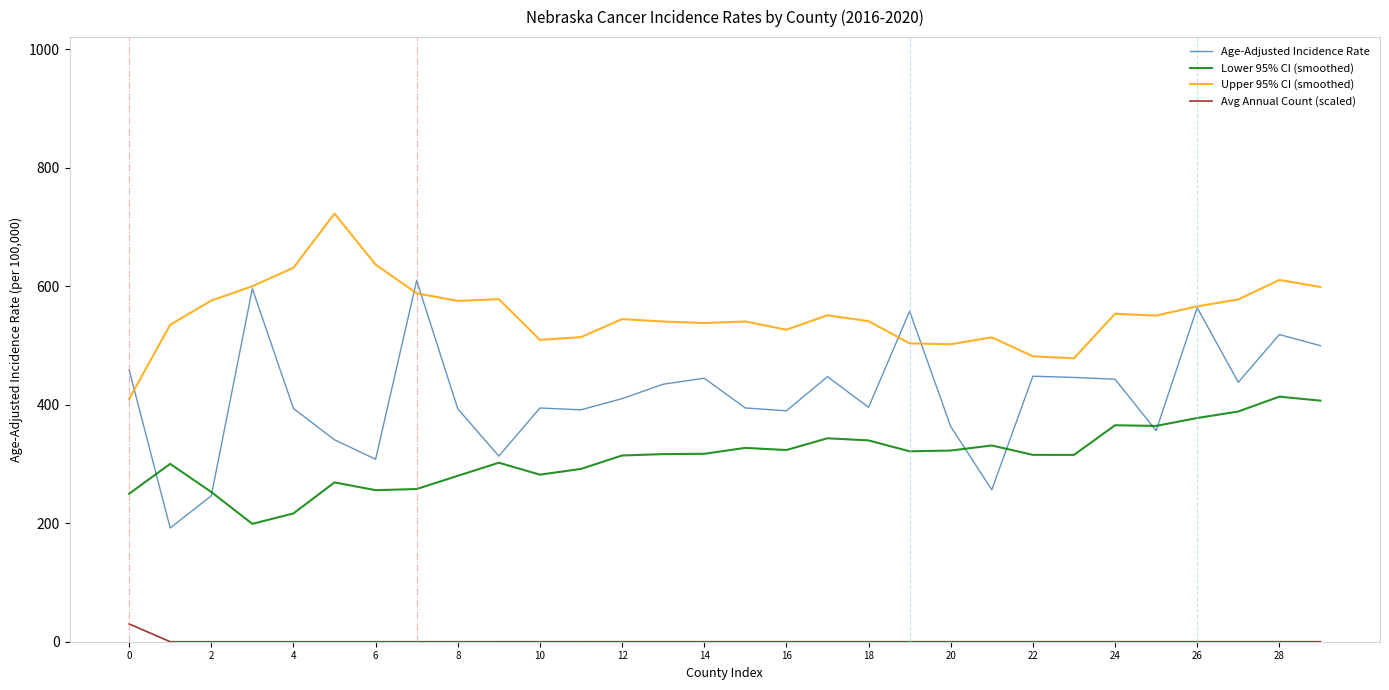

Rank the series by their maximum value, from highest to lowest.

Upper 95% CI (smoothed), Age-Adjusted Incidence Rate, Lower 95% CI (smoothed), Avg Annual Count (scaled)